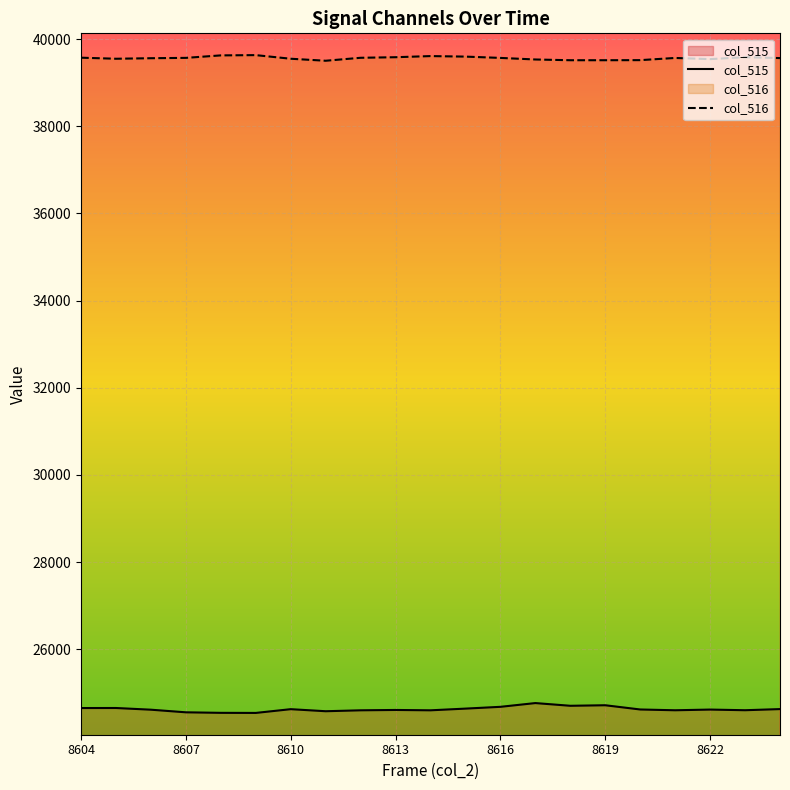

How many interior local valleys does the col_516 series have?

3